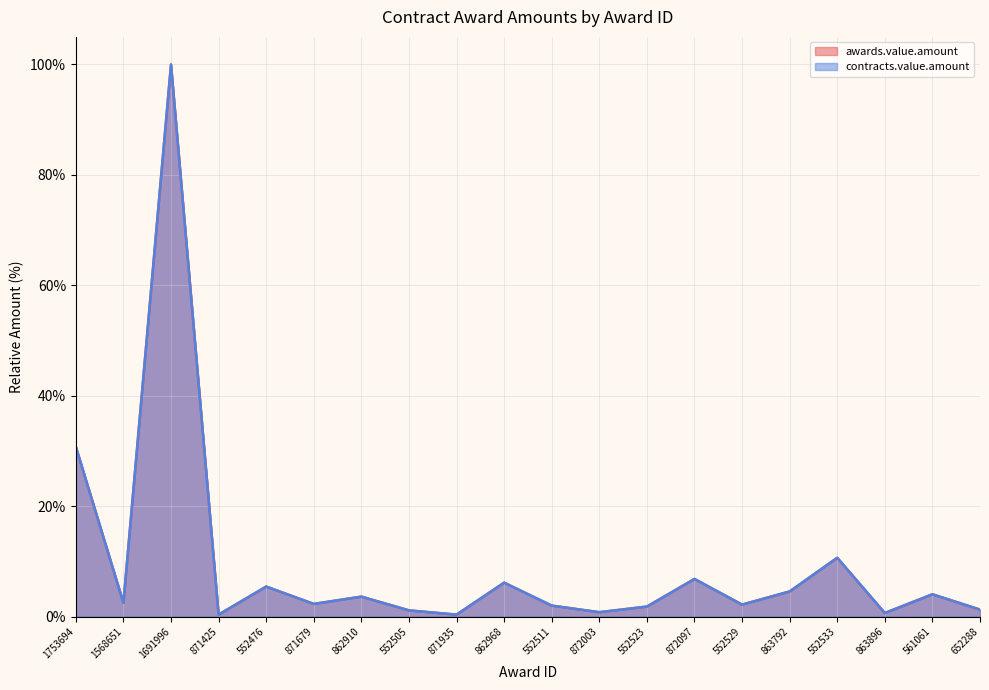

Is it true that awards.value.amount equals 1.5 at 1568651?

False